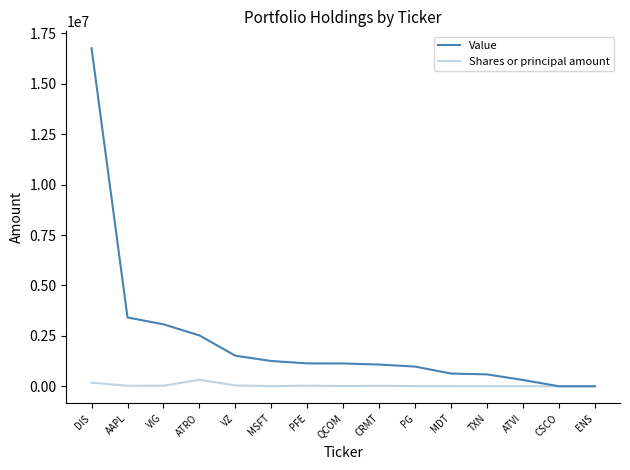

Does the chart display data point markers on the line(s)?

No